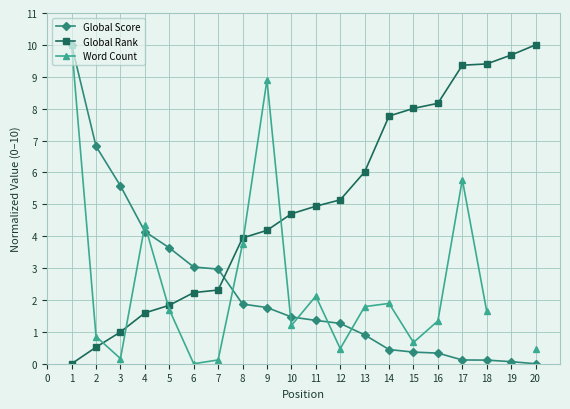

What is the value of the Global Score point at the 8th from the left?

1.9